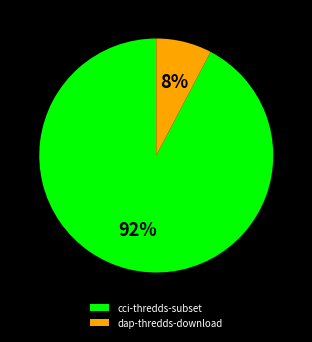

To the nearest percent, what portion does cci-thredds-subset represent?

92%